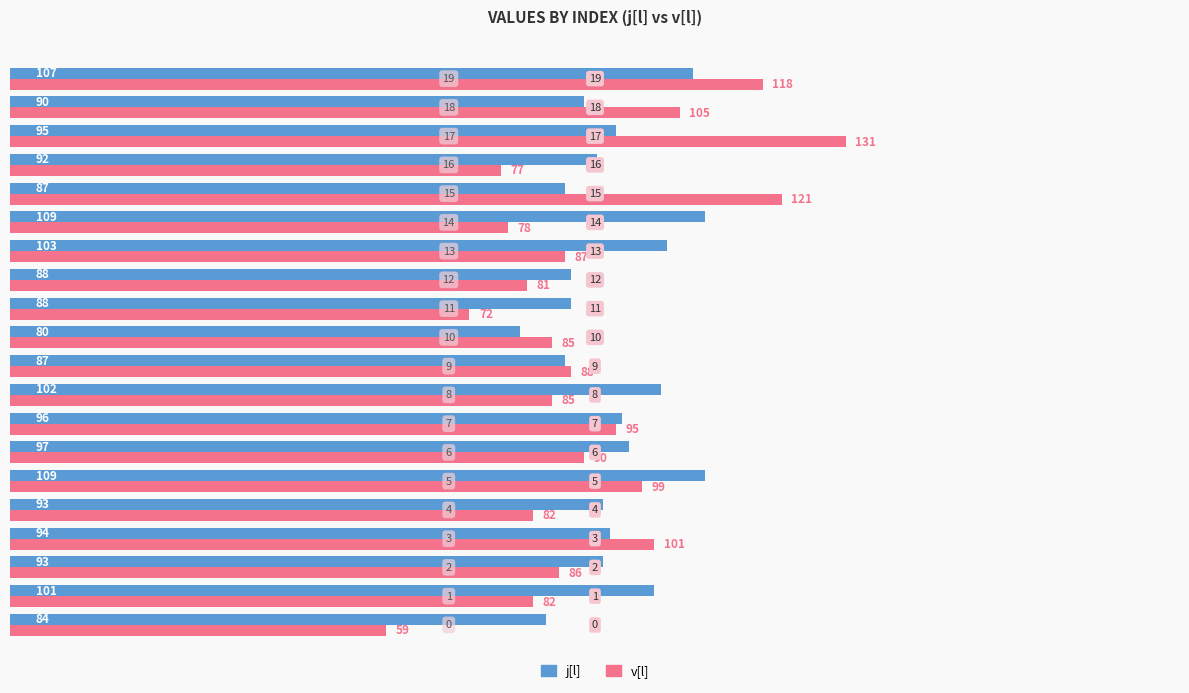

At which label is j[l] closest to 94?

3